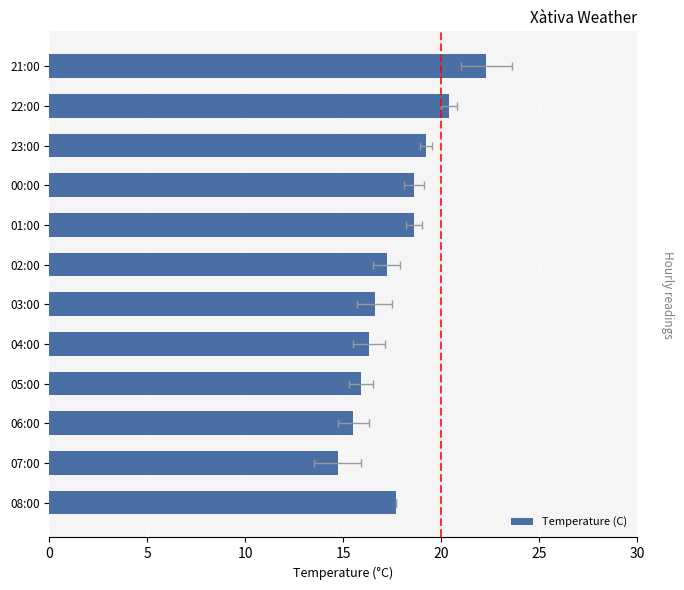

What is the average value?

17.8